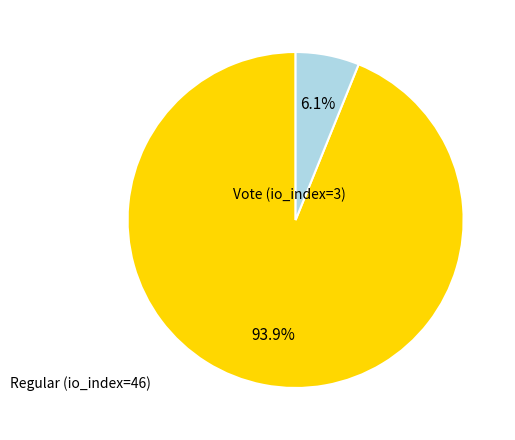

Is there a majority slice in this chart?

Yes